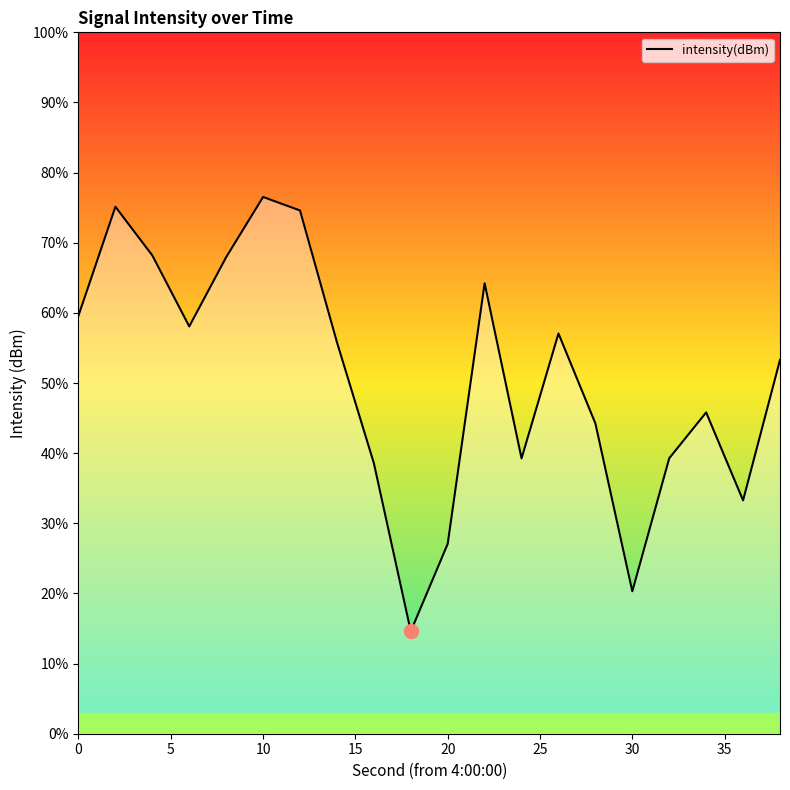

What is the maximum value shown in the chart?

76.5